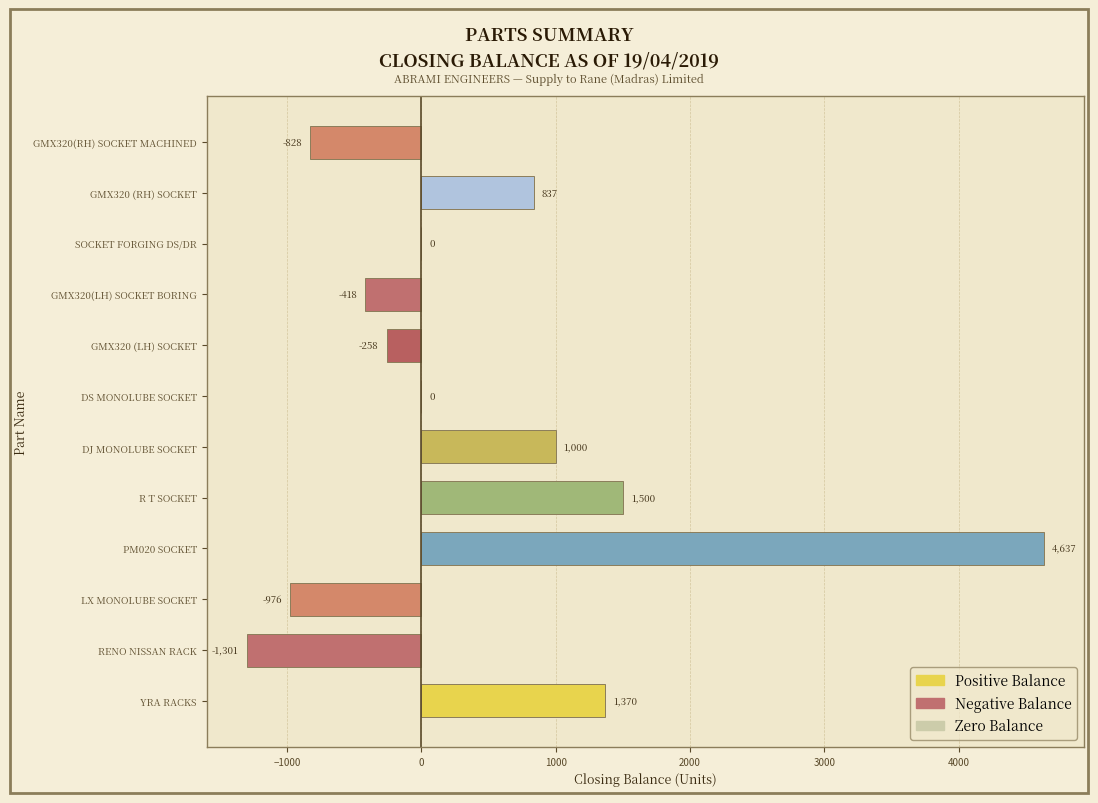

What is the sum of all values?

5563